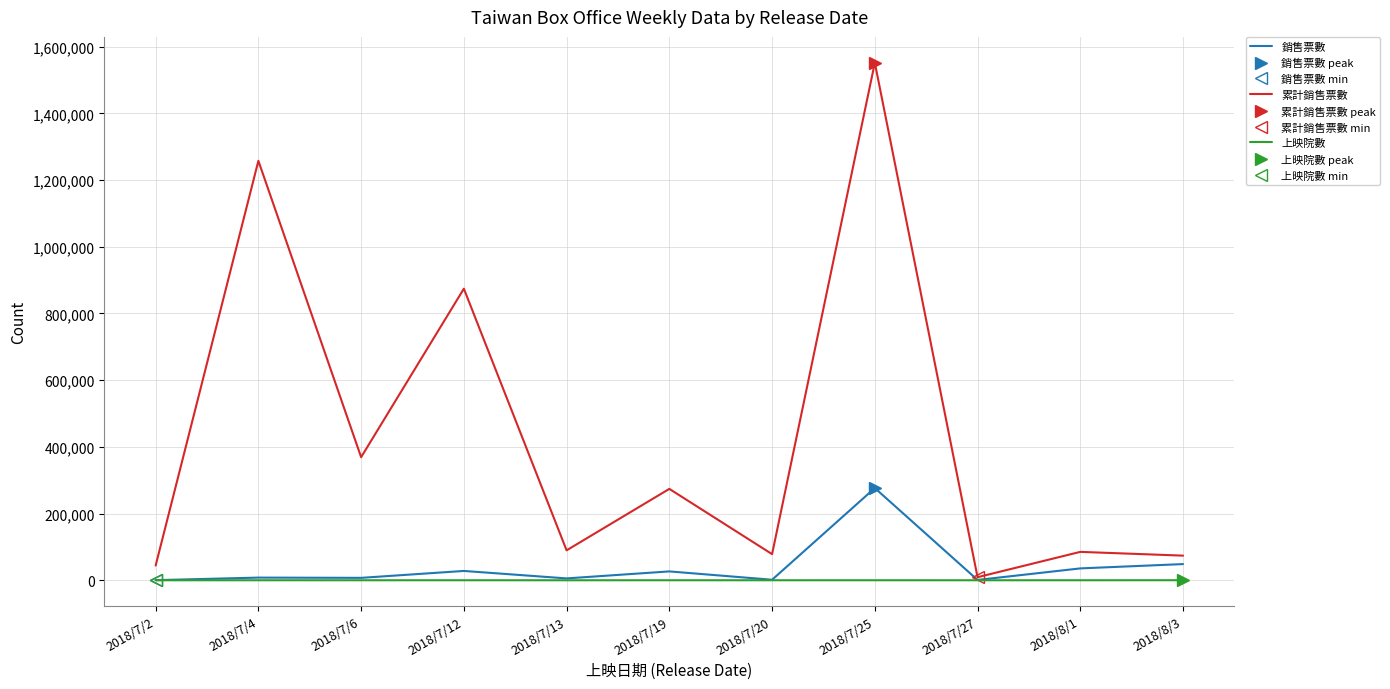

What is the sum of the 累計銷售票數 values at 2018/7/25 and 2018/7/27?

1561061